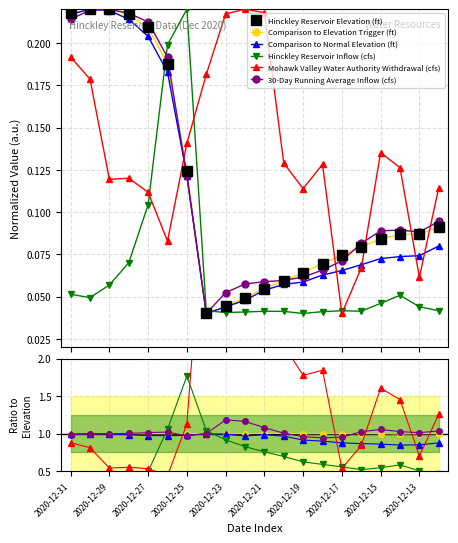

Which category has the lowest value across all series?

2020-12-17